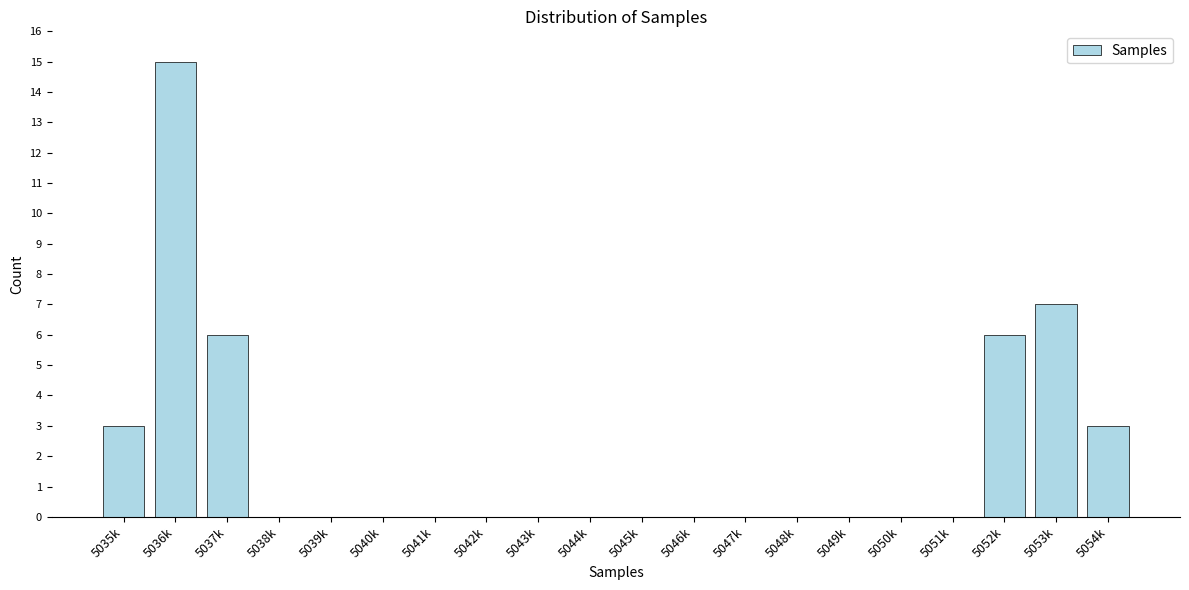

Reading right to left, transcribe all the data shown in this chart.

5054k=3	5053k=7	5052k=6	5051k=0	5050k=0	5049k=0	5048k=0	5047k=0	5046k=0	5045k=0	5044k=0	5043k=0	5042k=0	5041k=0	5040k=0	5039k=0	5038k=0	5037k=6	5036k=15	5035k=3